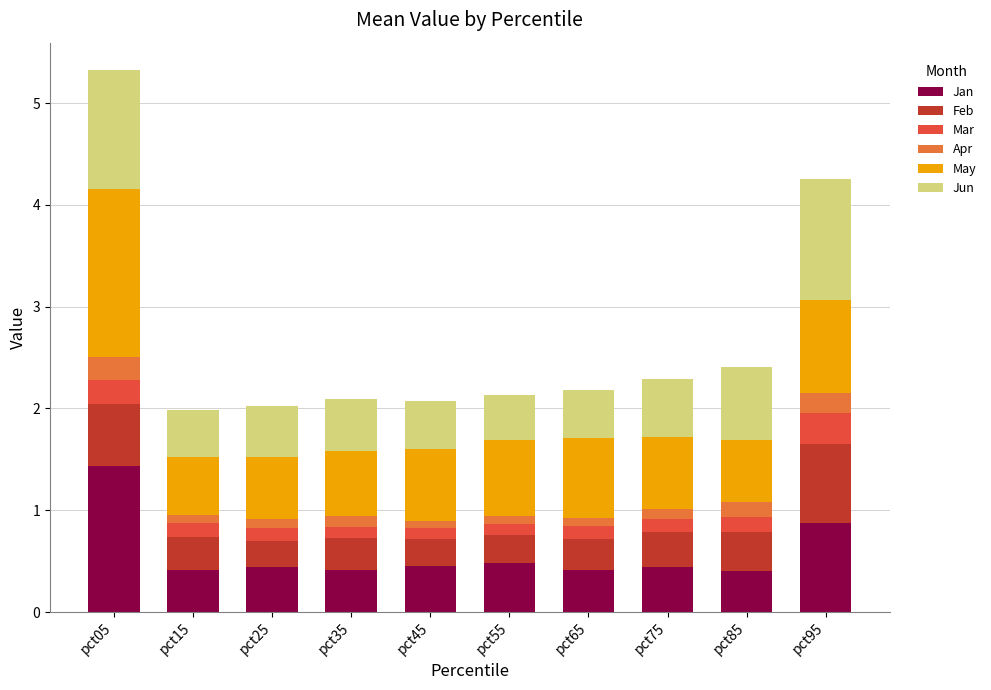

Are the bars grouped side by side (vs. stacked)?

No